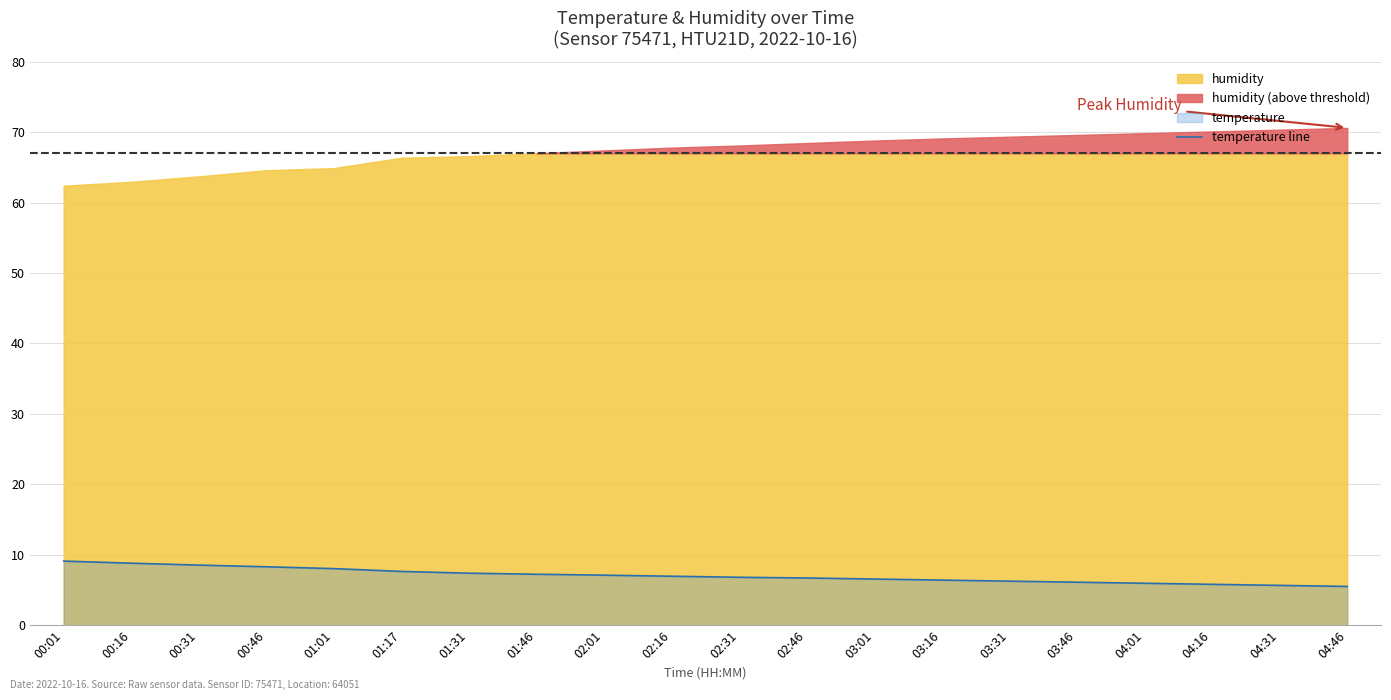

Count the number of categories in the chart.

20